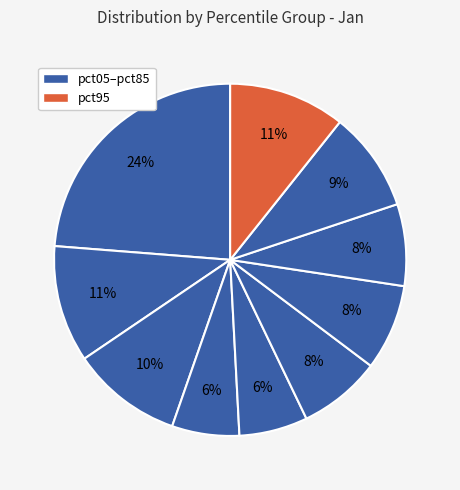

Count the number of slices in the pie.

10